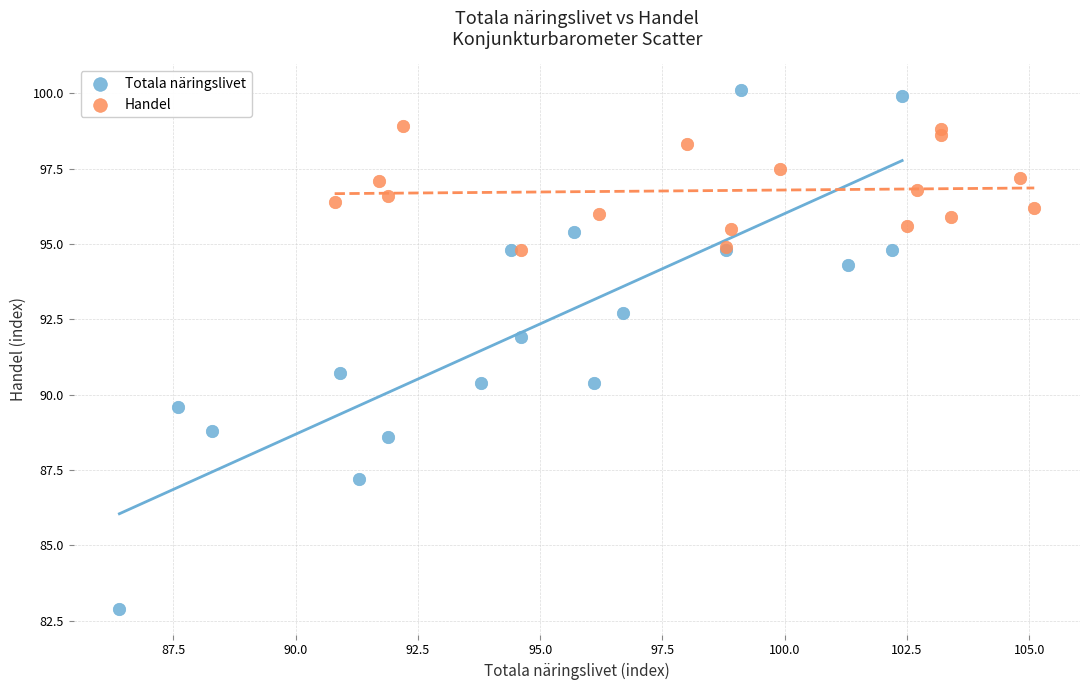

Which series contains the highest Y value?

Totala näringslivet